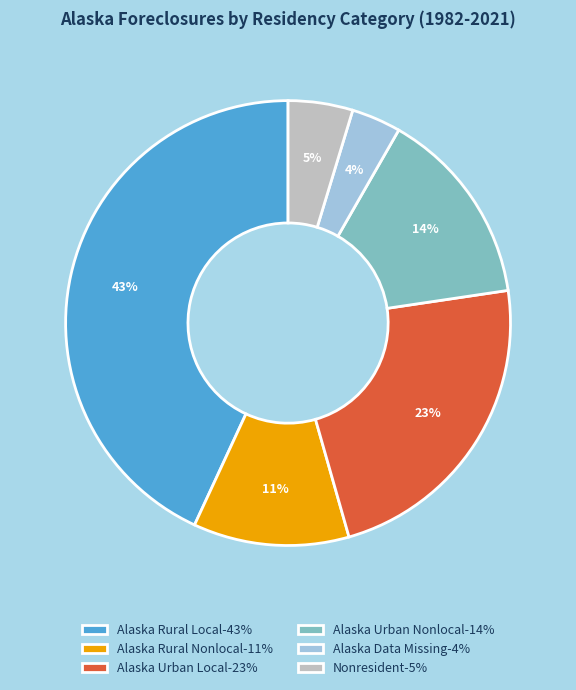

To the nearest percent, what is the combined percentage of Alaska Data Missing-4% and Alaska Rural Local-43%?

47%